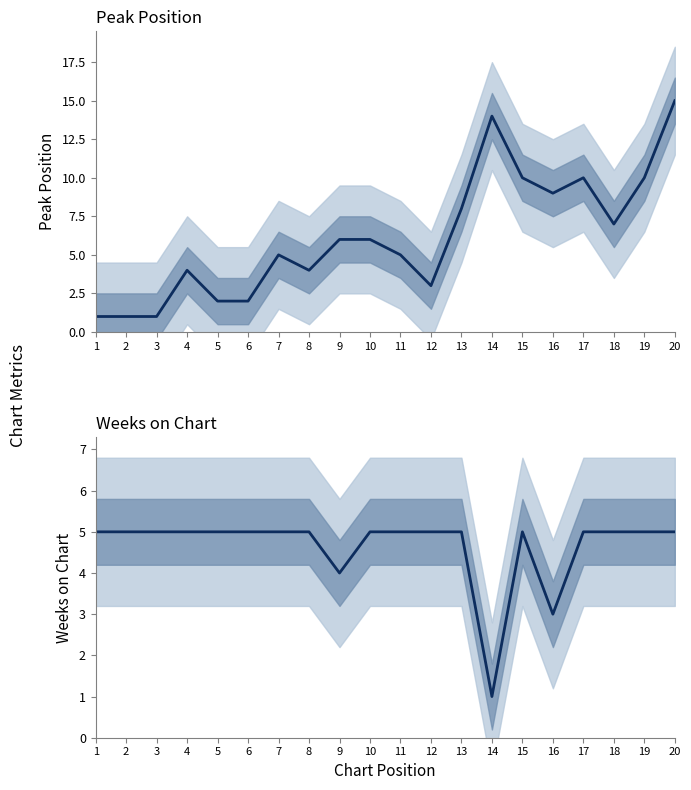

Rank the series by their maximum value, from highest to lowest.

Peak Position, Weeks on Chart